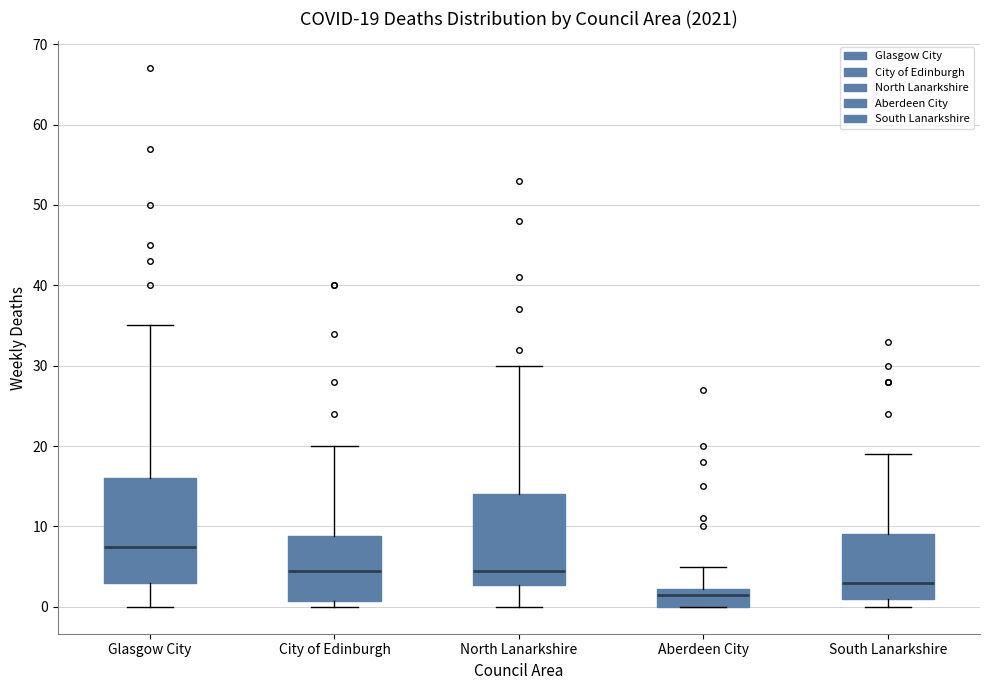

Comparing the boxes themselves (not the whiskers), which one is the tallest?

Glasgow City